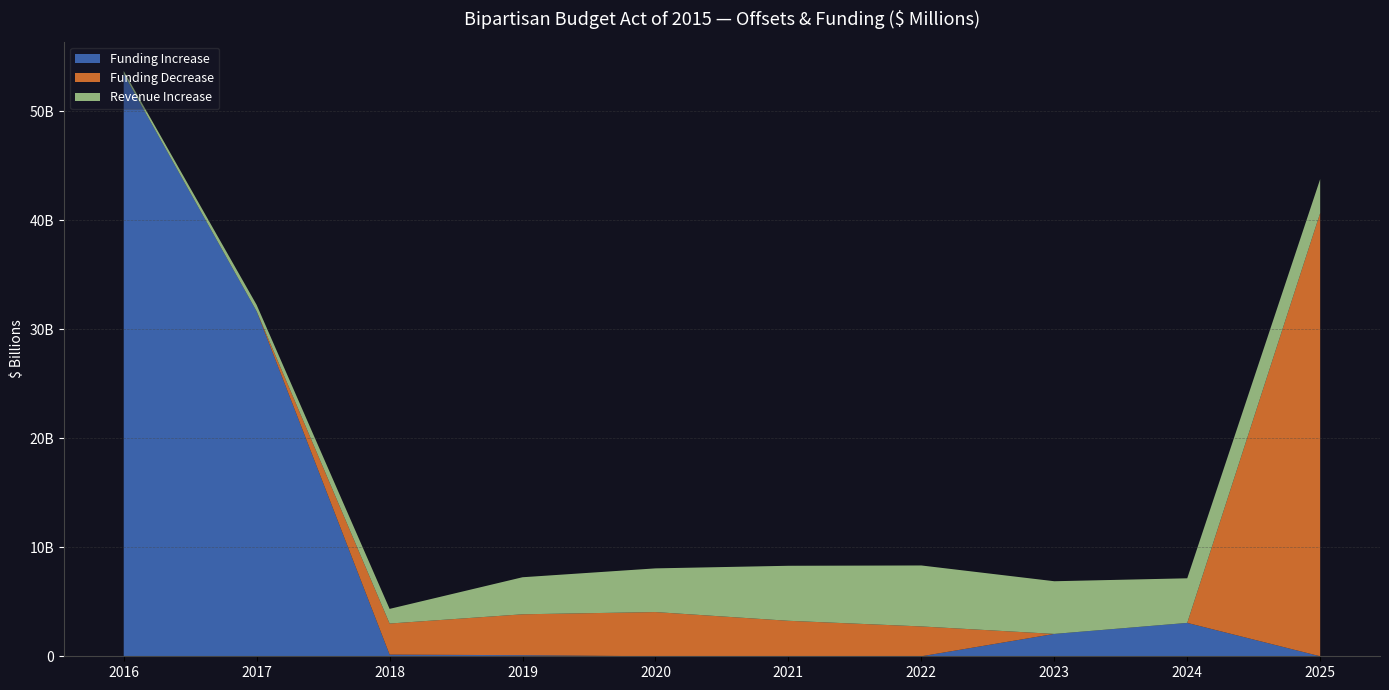

Reading left to right, list all the values displayed in this chart.

Funding Increase: 53454	31658	153	101	0	0	0	2053	3064	0
Funding Decrease: 0	0	2852	3752	4058	3257	2739	0	0	40680
Revenue Increase: 269	591	1345	3401	4010	5049	5596	4834	4093	3113